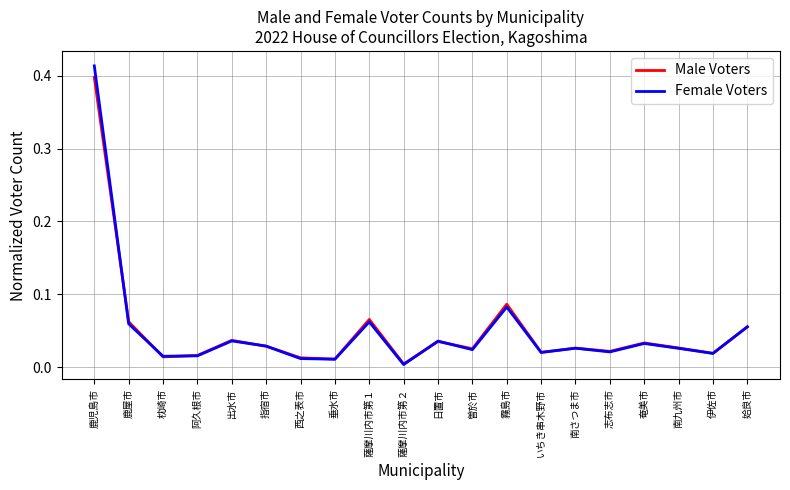

At which category does Male Voters reach its first local peak?

出水市